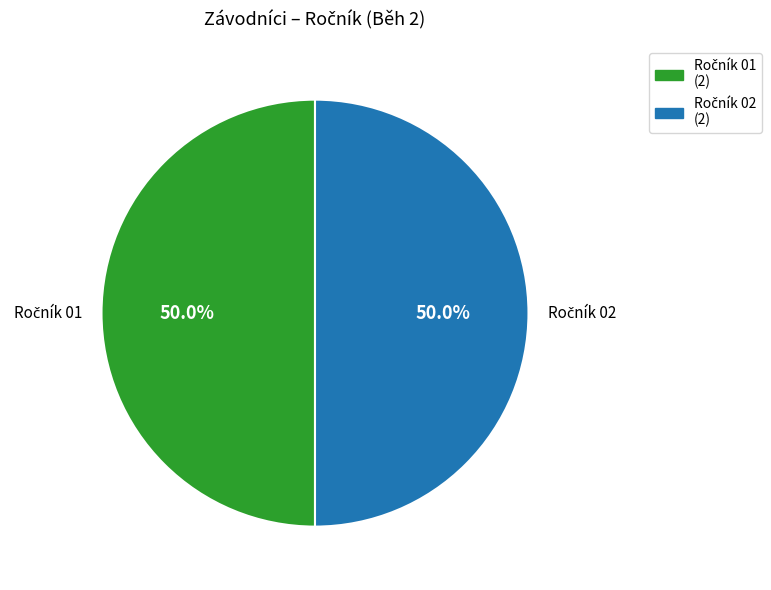

How many slices are in this pie chart?

2